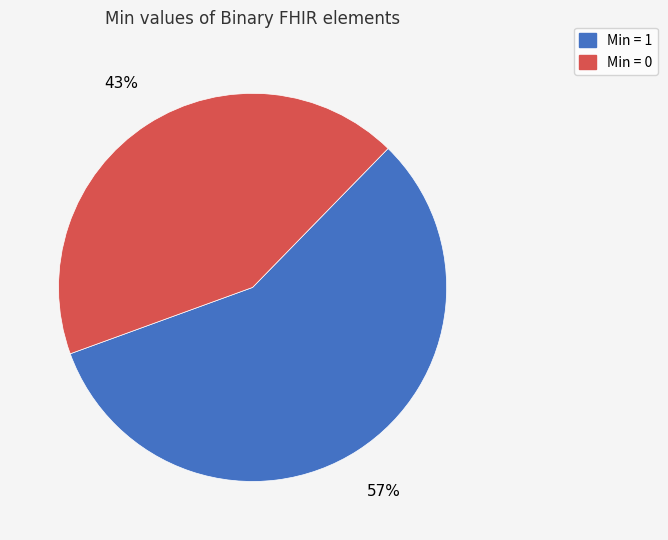

Is there any slice that represents more than half of the pie?

Yes